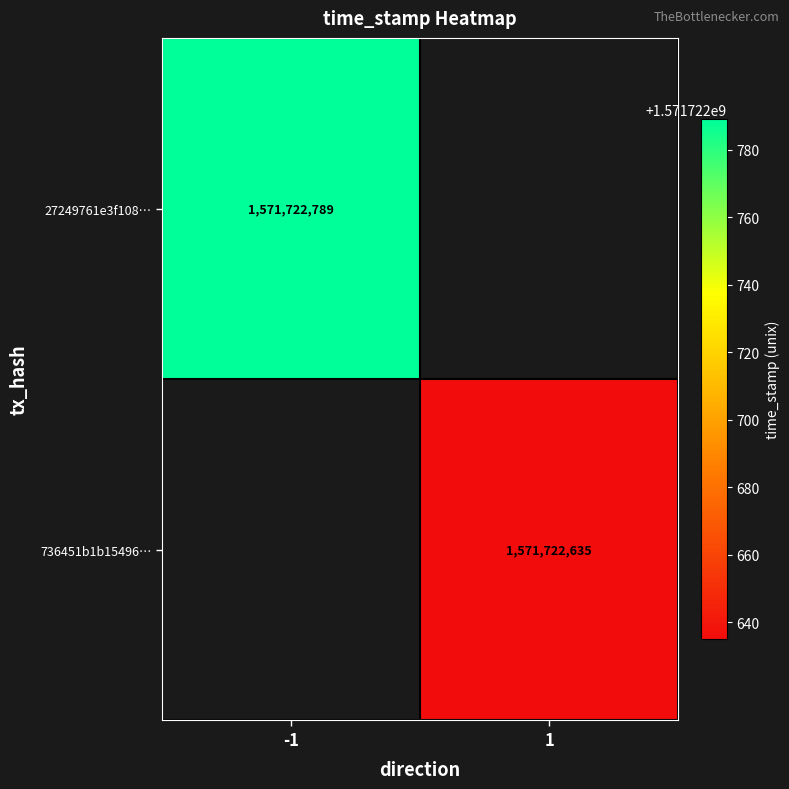

Is it true that 27249761e3f1080021063244c0eae7085c7248a equals -1 at direction?

True